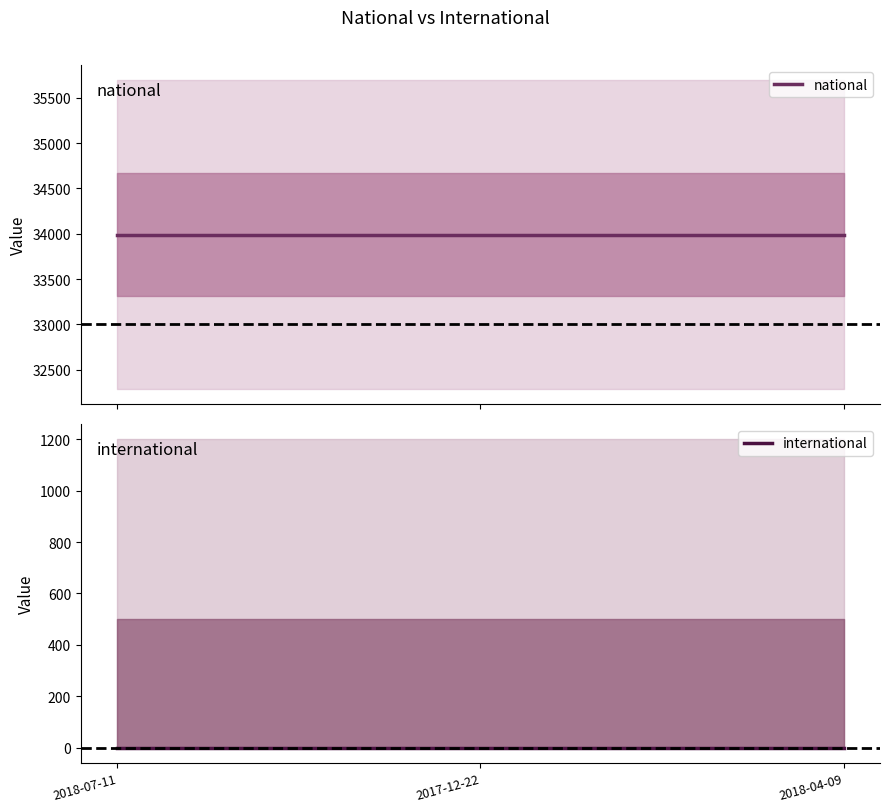

At how many categories does at least one series exceed 11140?

3